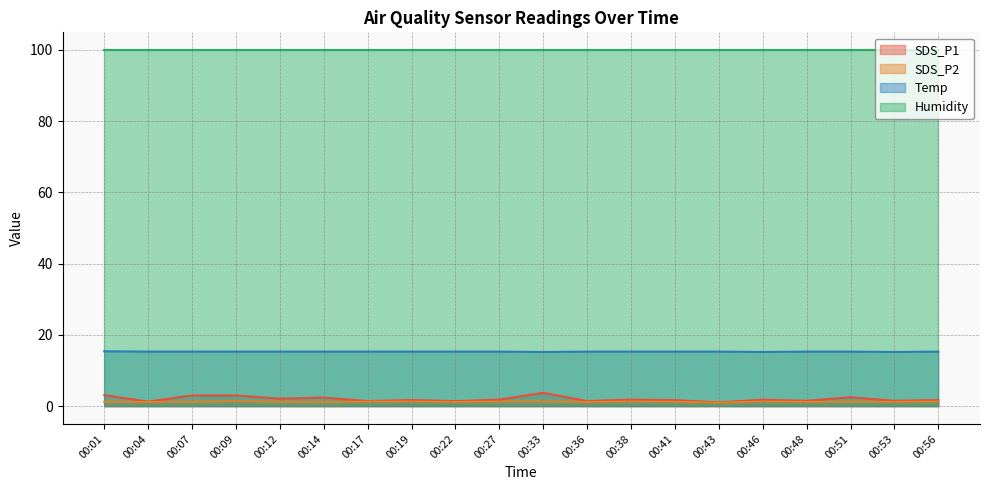

What is the value of the SDS_P2 point at the 1st from the left?

1.2